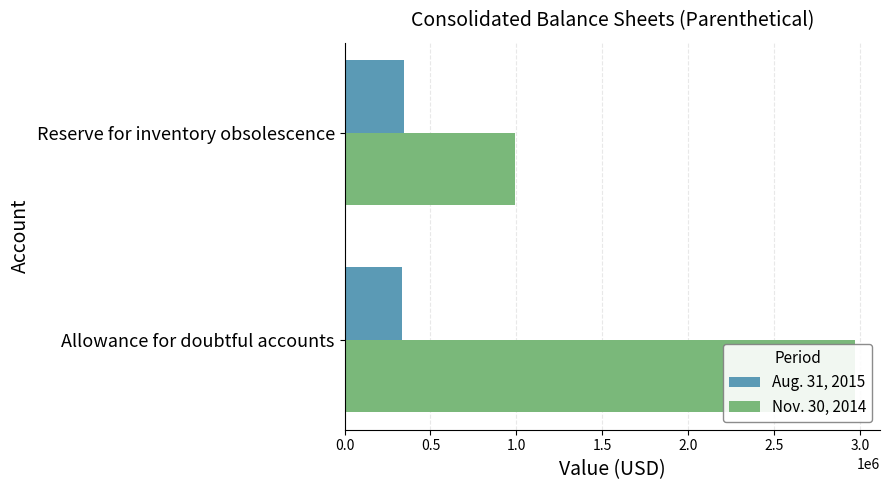

What is the lowest value of the Nov. 30, 2014 series?

992296